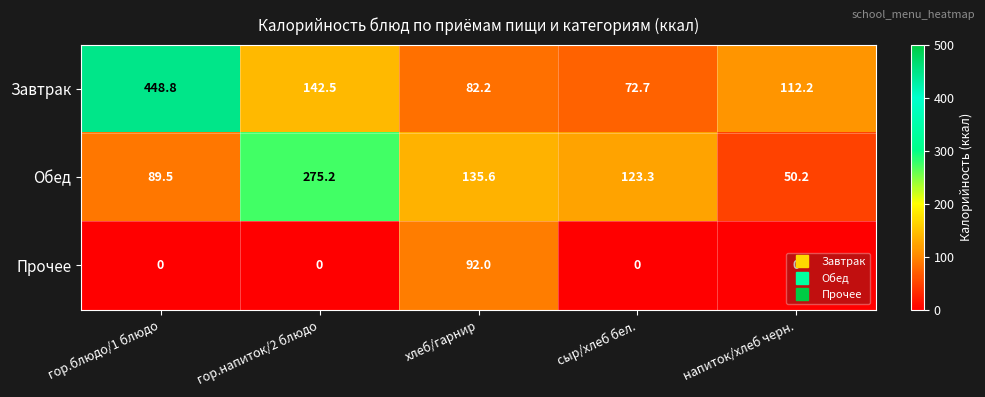

What is the maximum value shown in the chart?

448.8